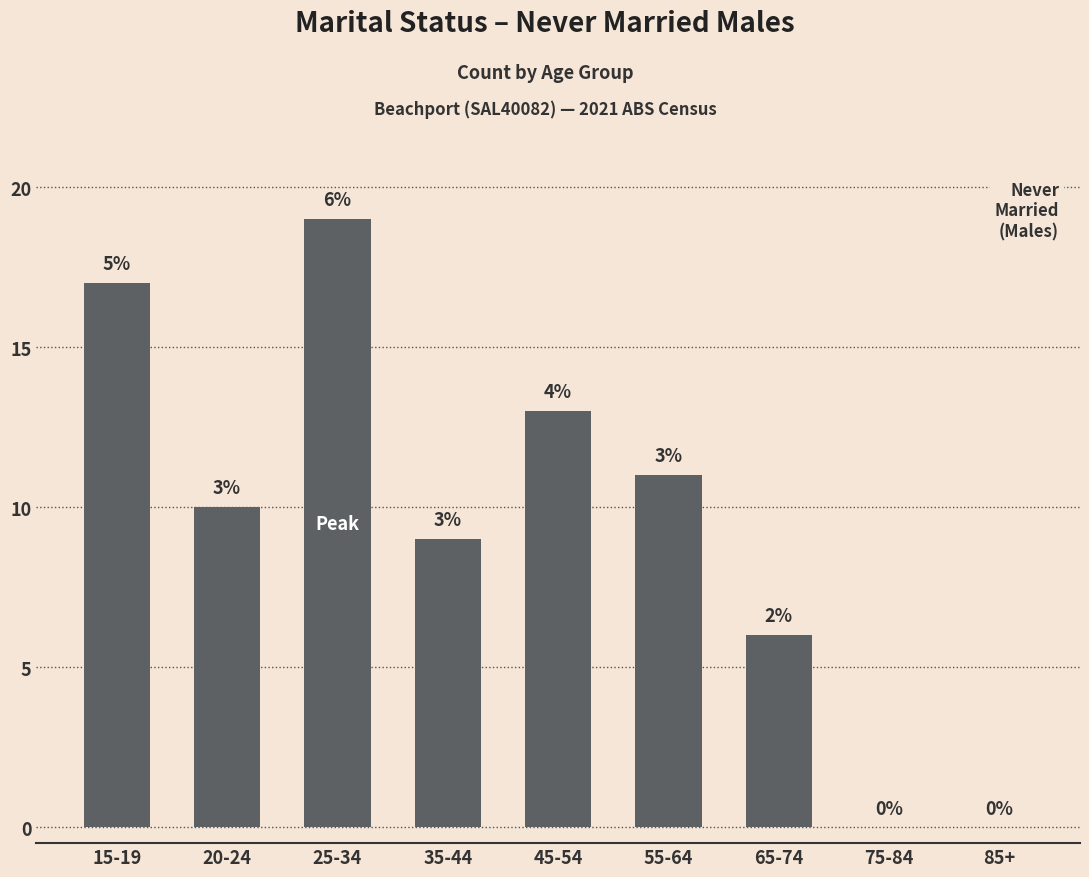

What is the ratio of the value at 15-19 to the value at 25-34?

0.9